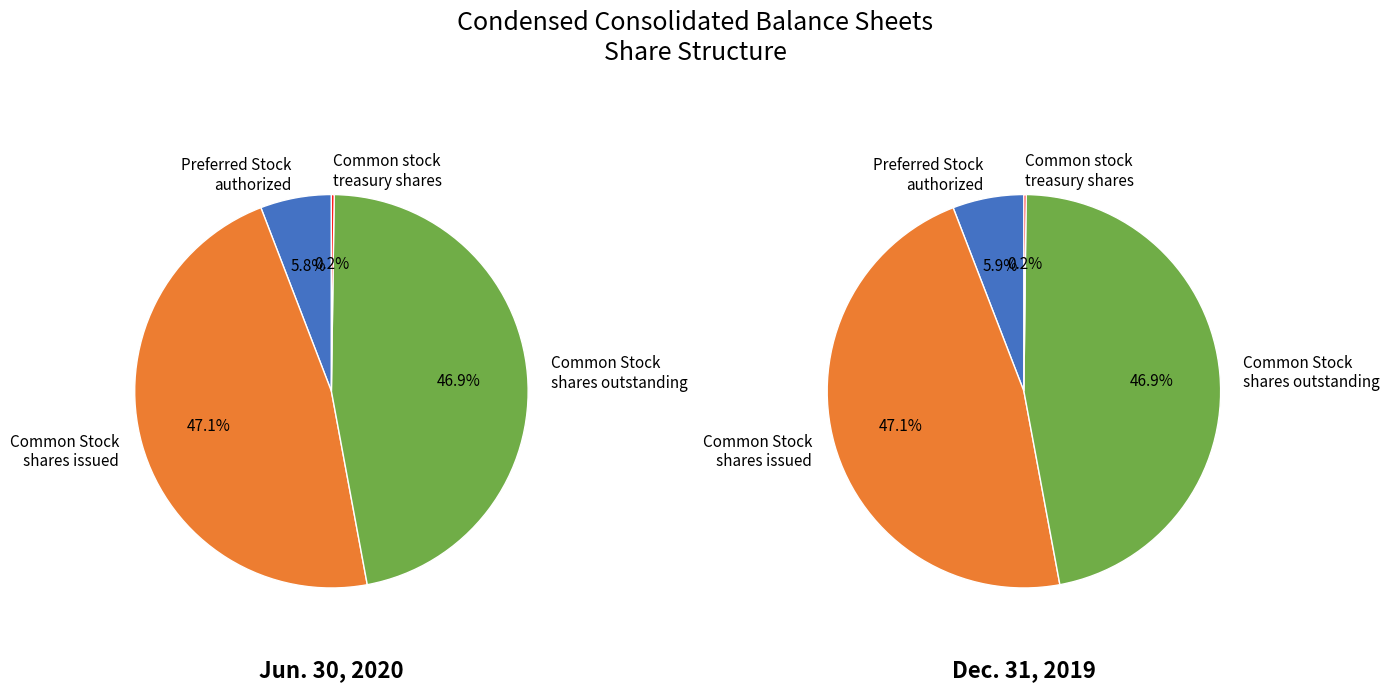

To the nearest percent, what is the difference between the Preferred Stock
authorized and Common stock
treasury shares slice percentages?

6%